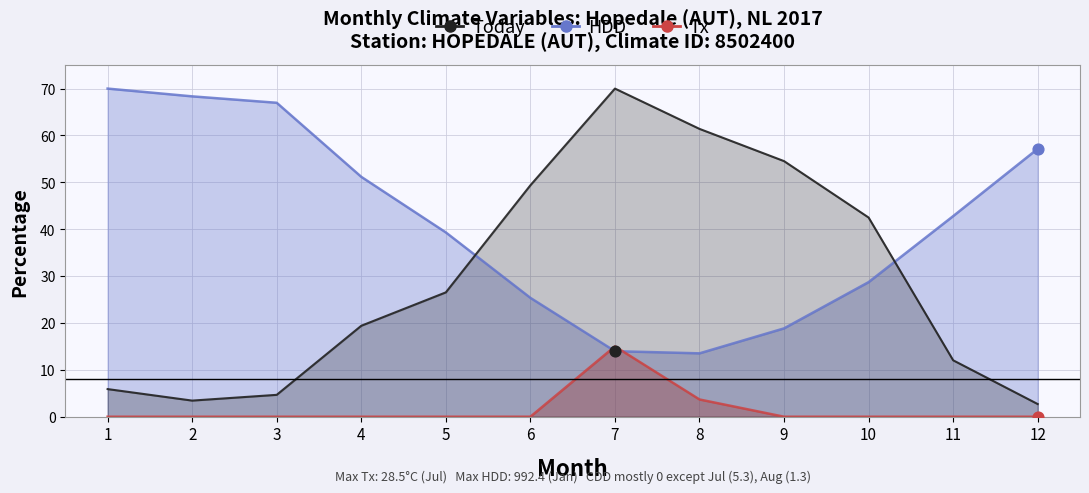

Which series contains the lowest Y value?

CDD